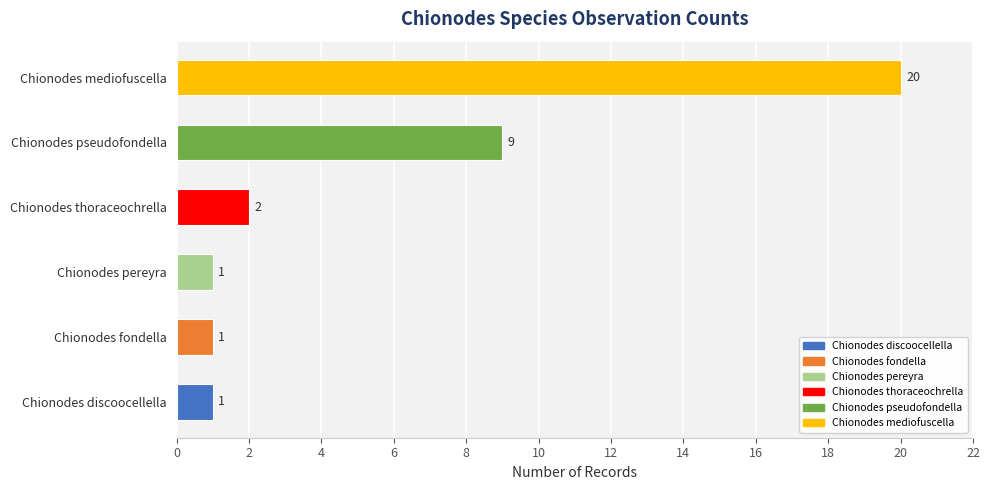

The value at Chionodes pseudofondella is 9. True or false?

True